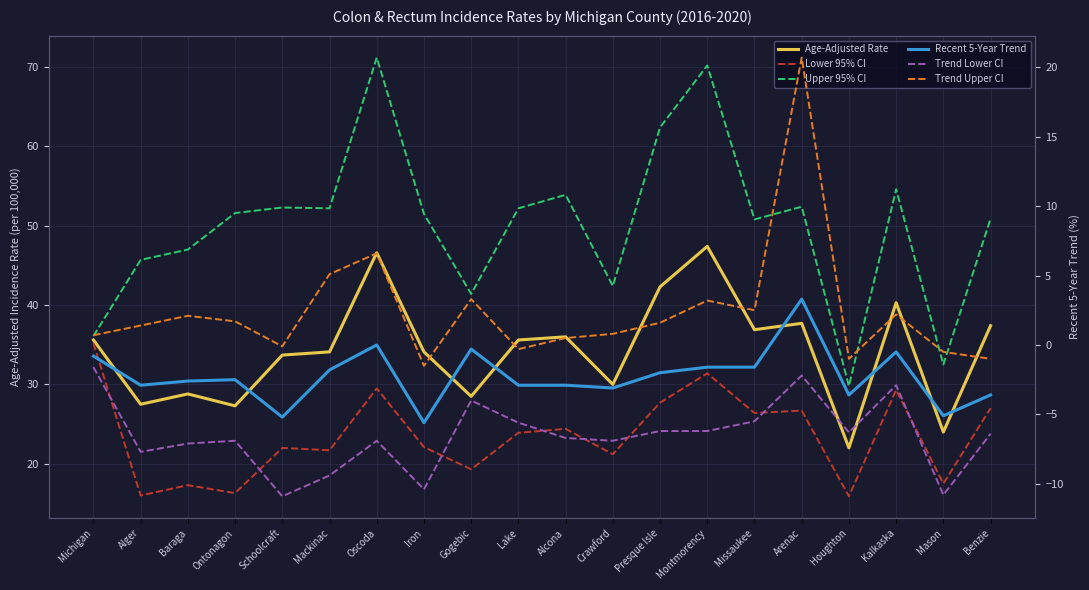

Which has a higher value, Montmorency or Baraga?

Montmorency